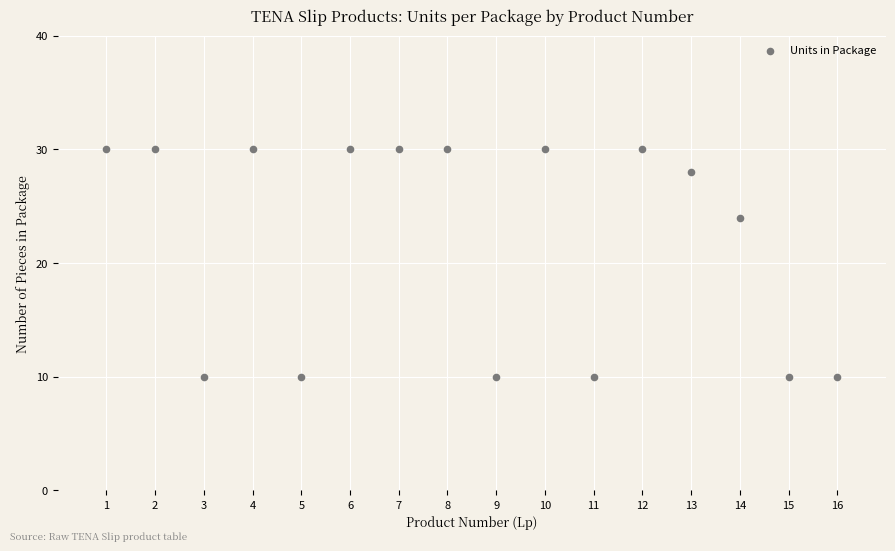

What is the range of Y values (max minus min)?

20